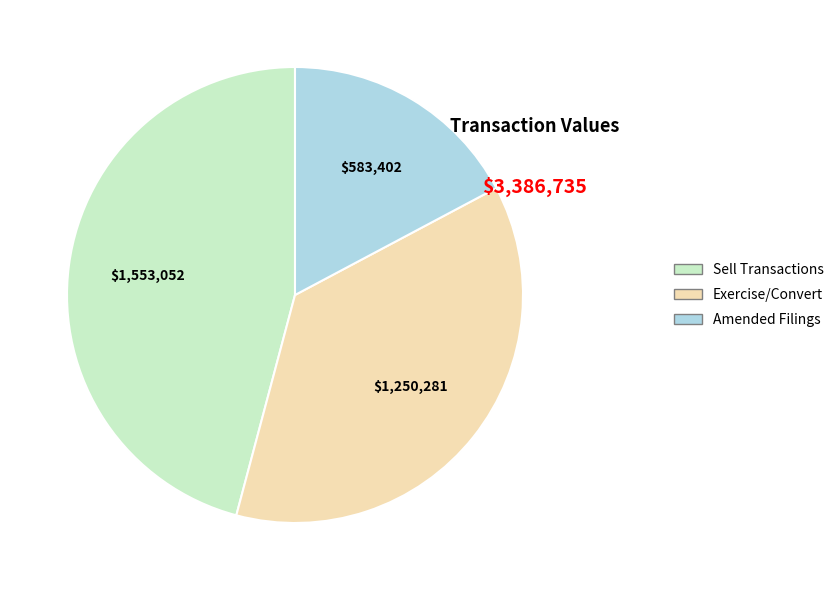

Is there a majority slice in this chart?

No